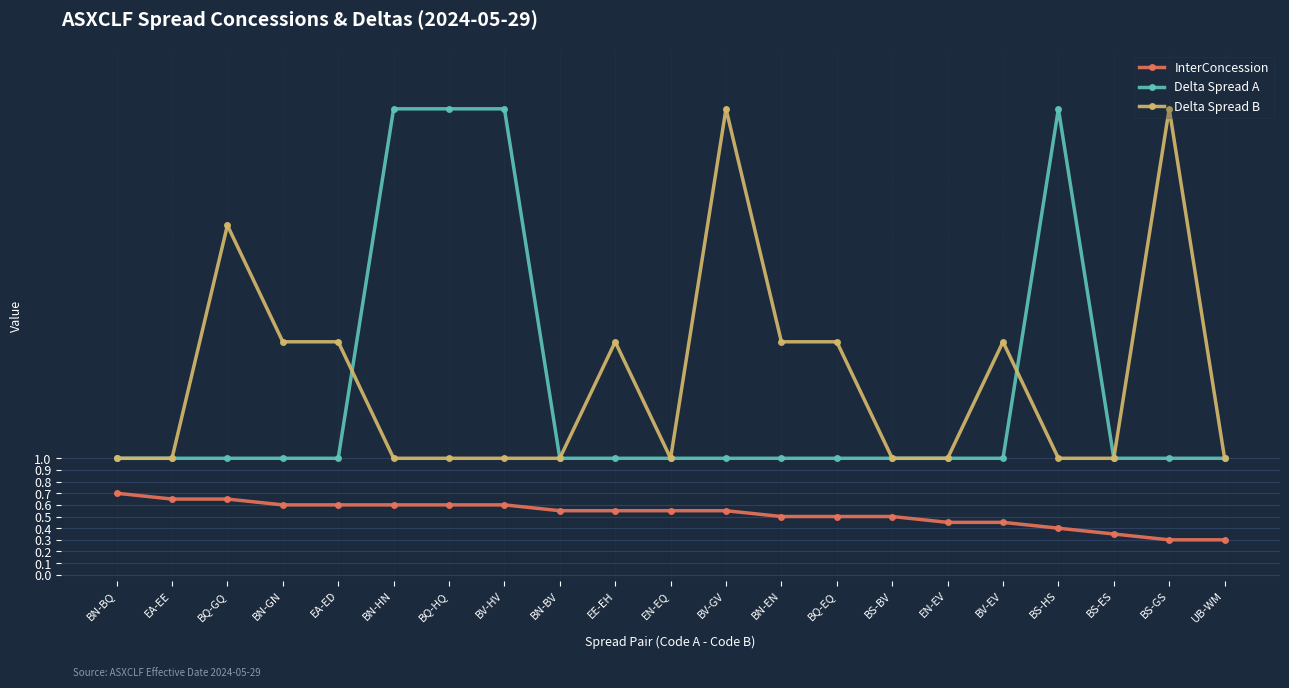

What is the sum of all Delta Spread B values?

35.0